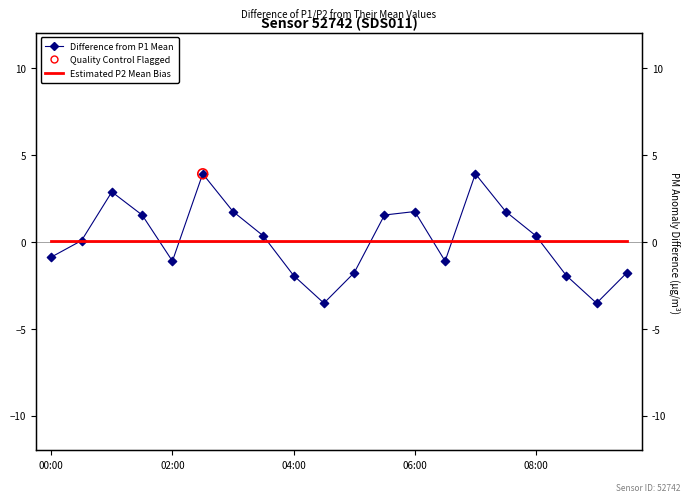

At how many categories does at least one series exceed -2?

20